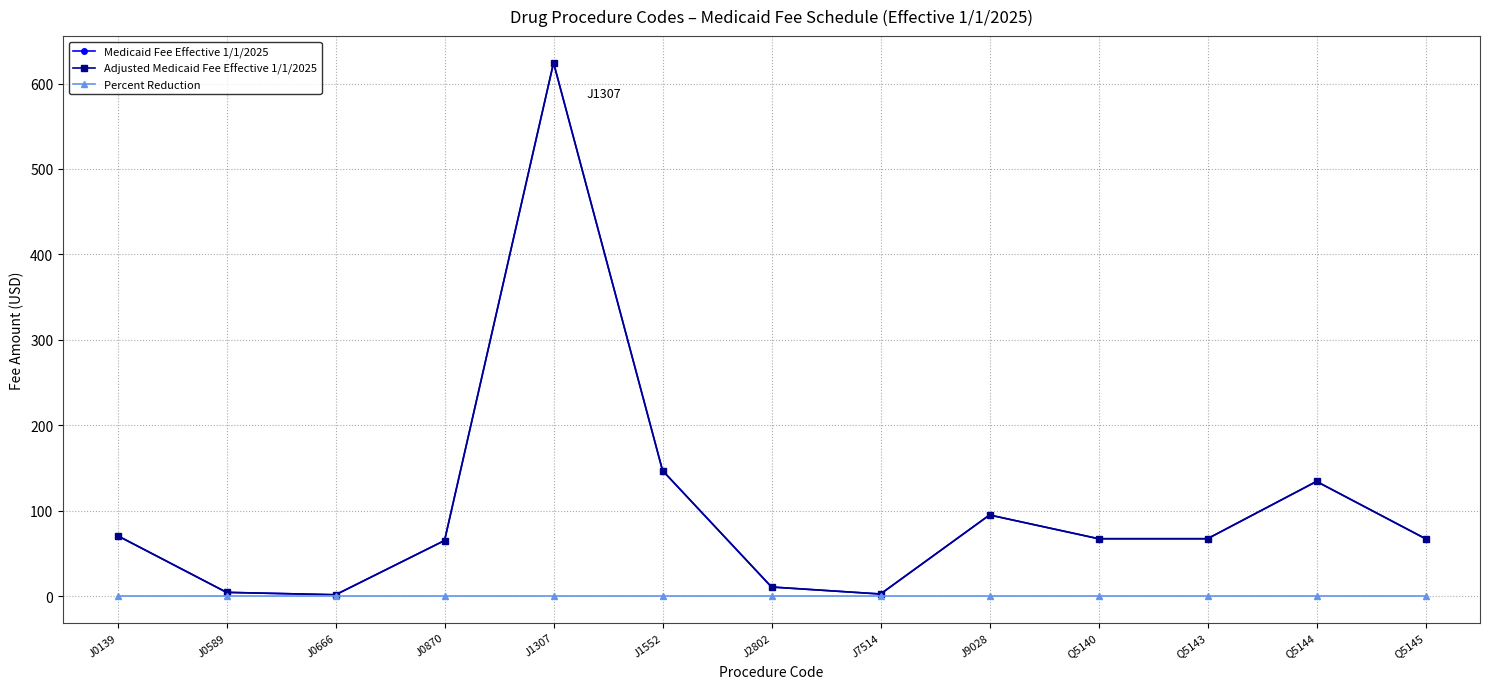

Is this an area chart (filled region under the line)?

No